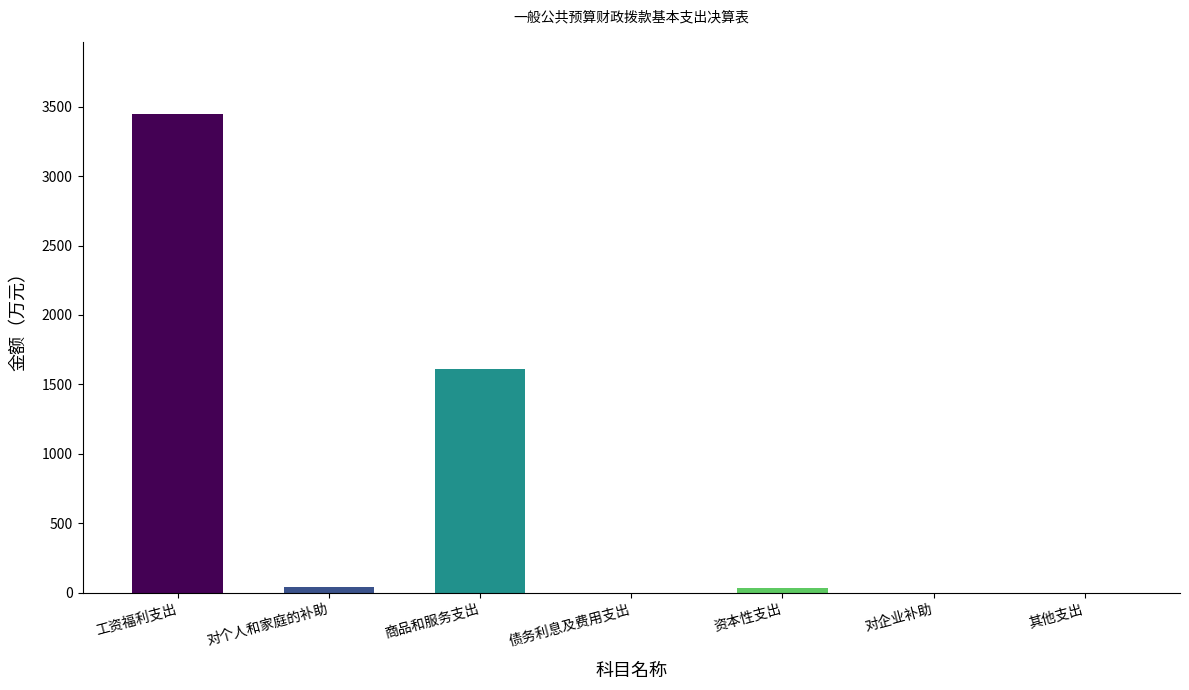

What is the sum of all values?

5132.6